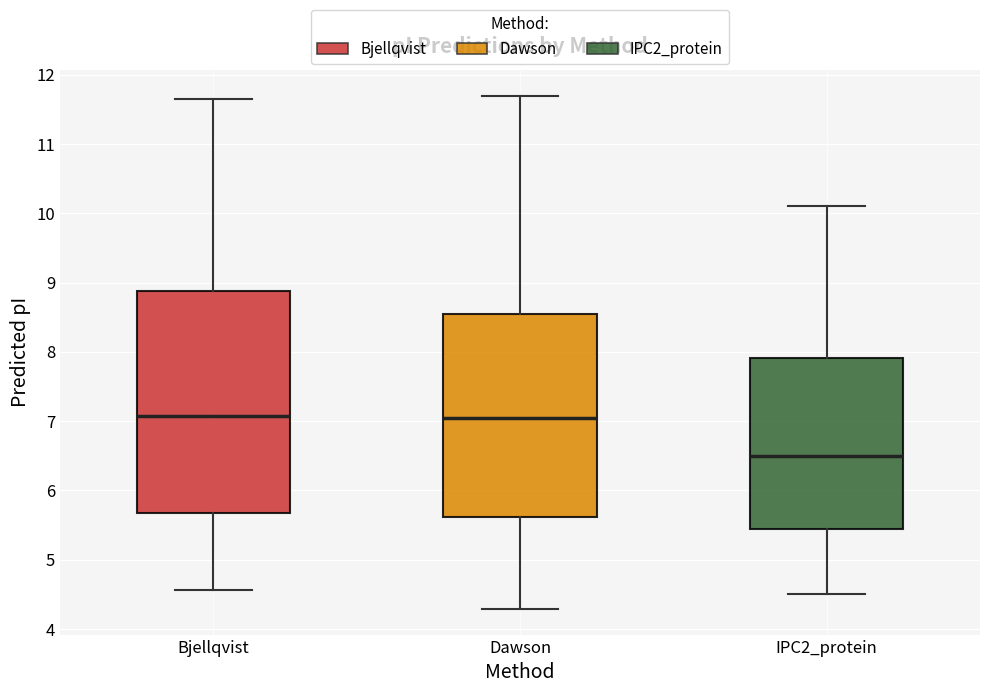

Reading left to right, read every box against the y-axis: the position of its median line, the range the box covers, and the ends of its whiskers. The values are not printed on the chart, so give them approximately, as read against the axis.

Bjellqvist: median 7.1, box 5.7 to 8.9, whiskers 4.6 to 11.7
Dawson: median 7.0, box 5.6 to 8.5, whiskers 4.3 to 11.7
IPC2_protein: median 6.5, box 5.4 to 7.9, whiskers 4.5 to 10.1